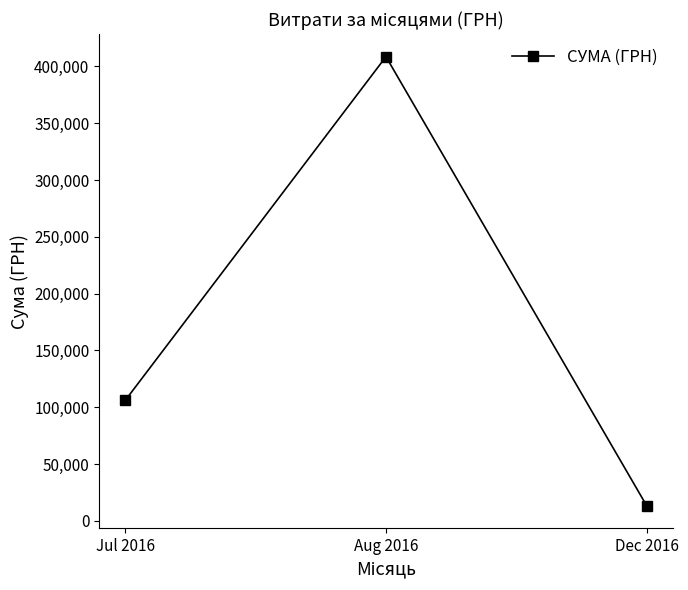

How many values are below 106117?

1